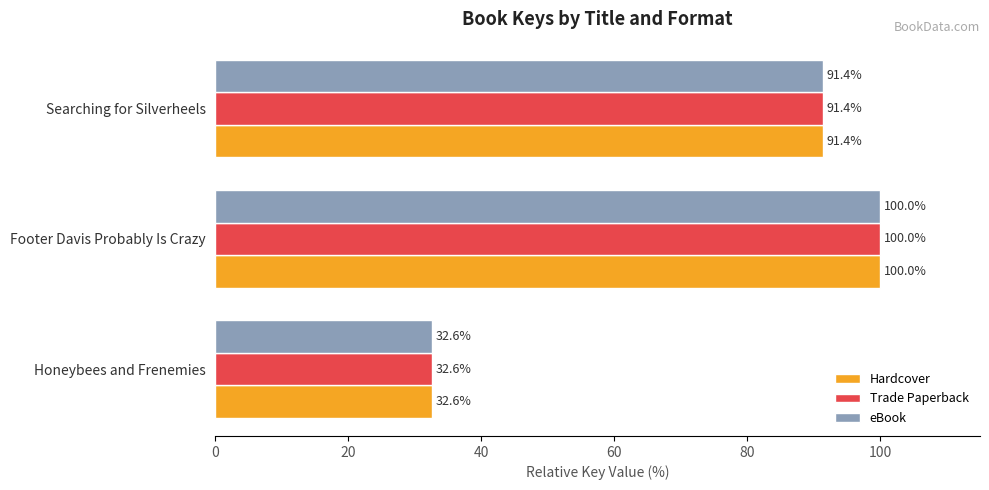

What is the difference between the second highest and minimum values in the Hardcover series?

58.7